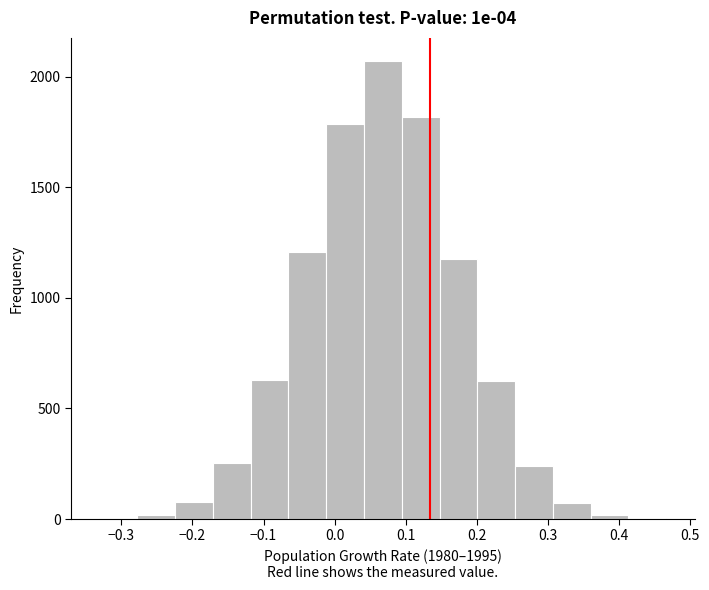

Over which range of the x-axis is the bar tallest?

0.04 to 0.09